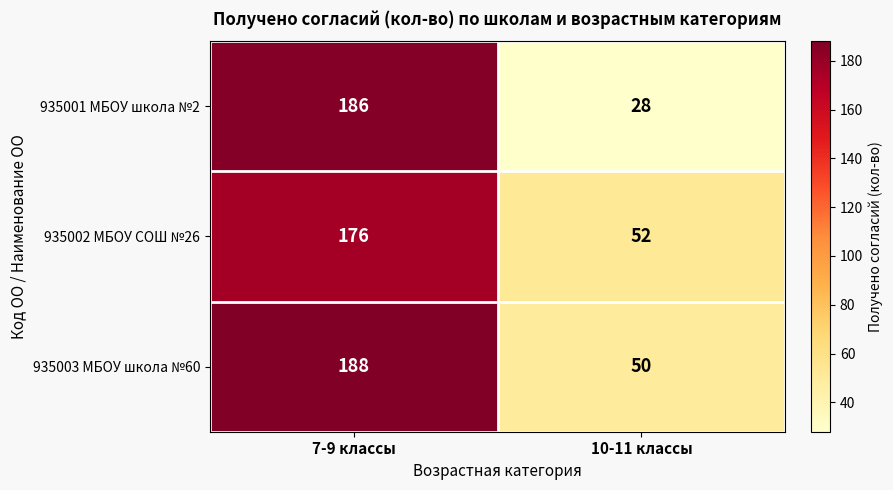

What is the difference between the 935002 МБОУ СОШ №26 values at 7-9 классы and 10-11 классы?

124